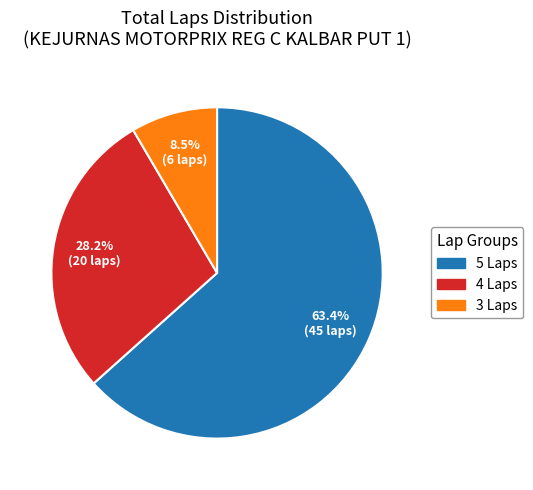

Is there a majority slice in this chart?

Yes